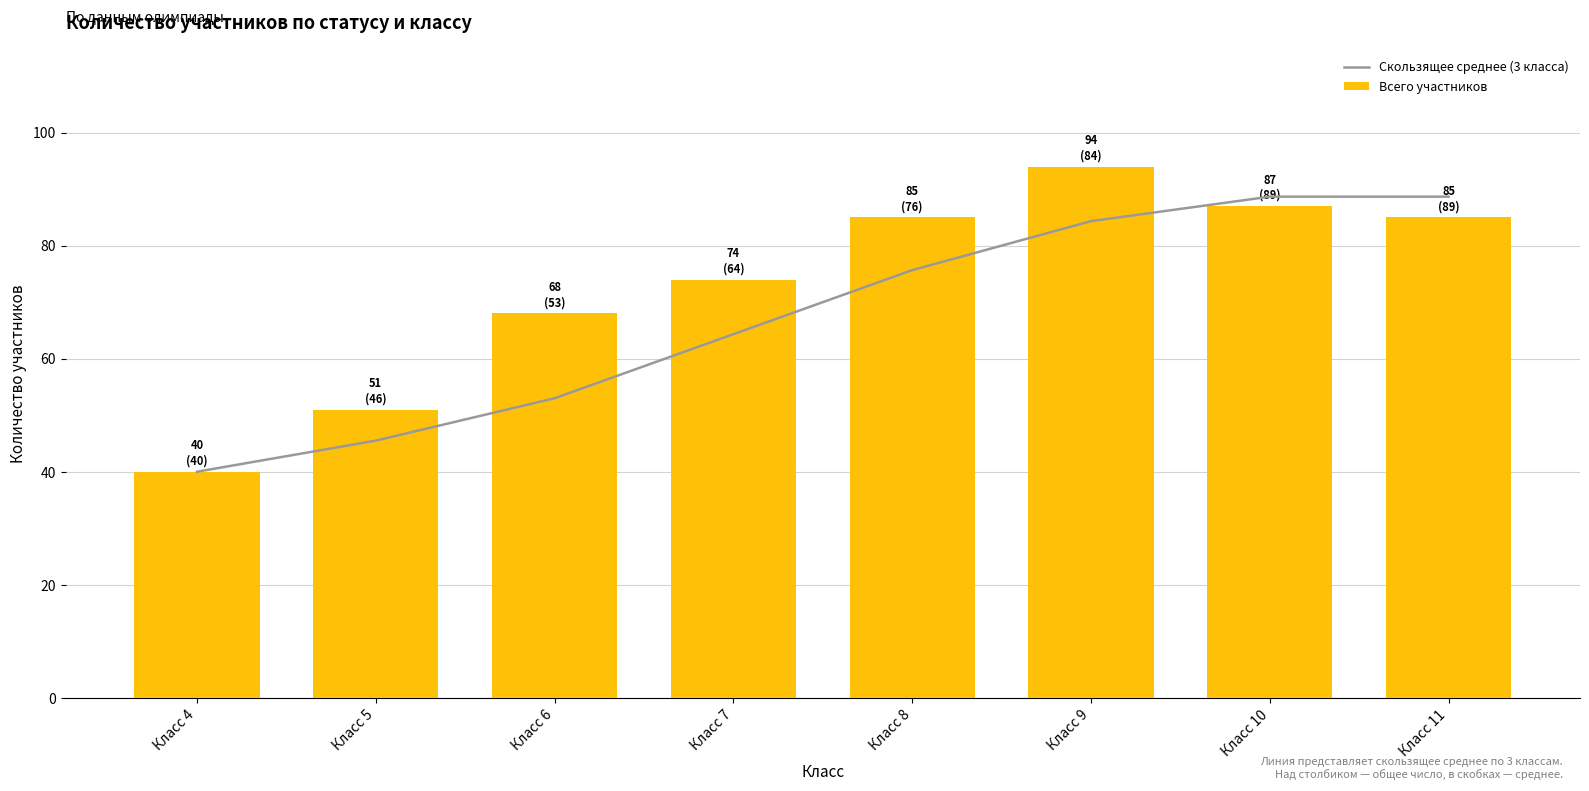

What is the difference between the maximum and minimum values in the Скользящее среднее (3 класса) series?

48.7